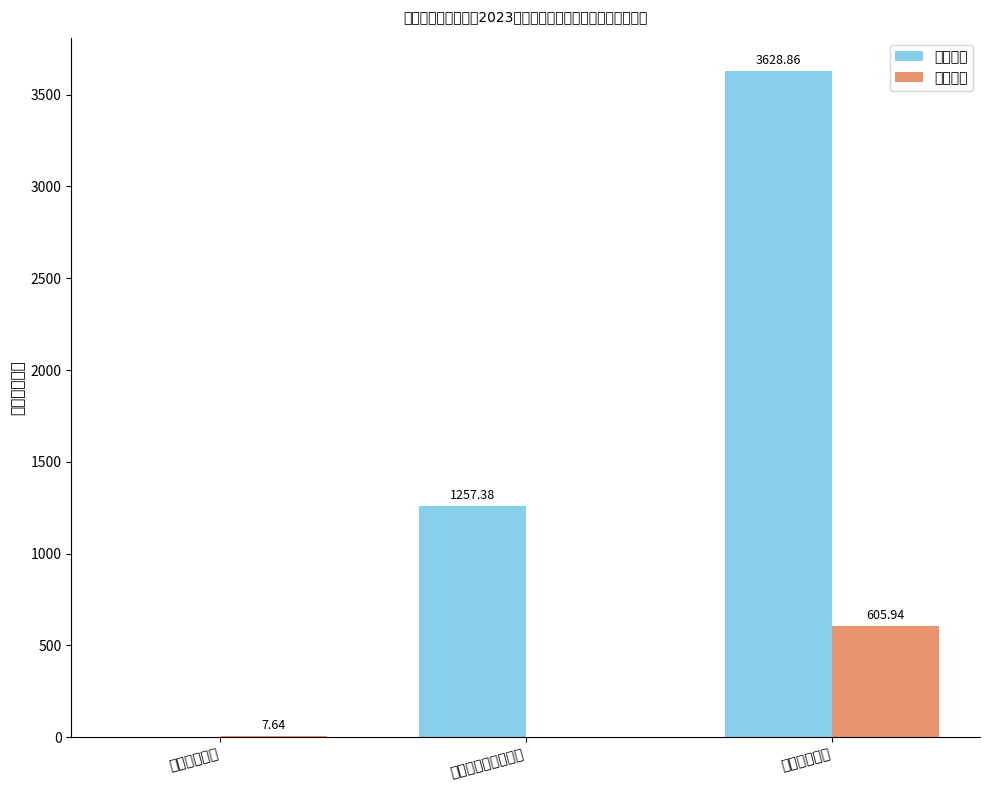

What is the label of the 2nd bar from the left?

社会保障和就业支出